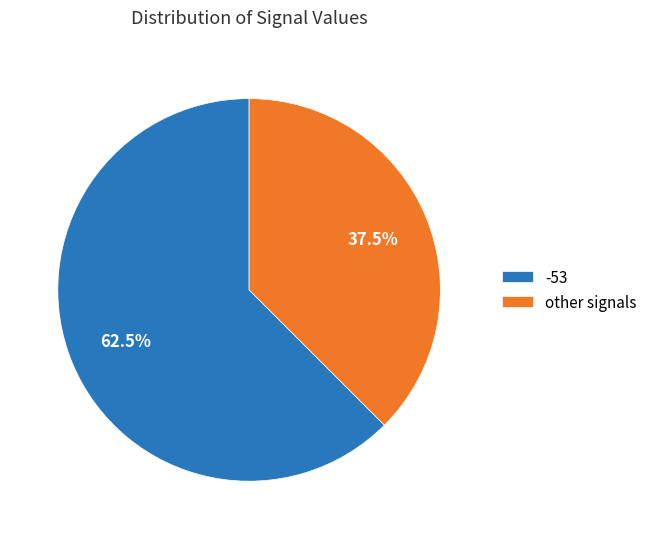

Rank the categories by value from lowest to highest.

other signals, -53